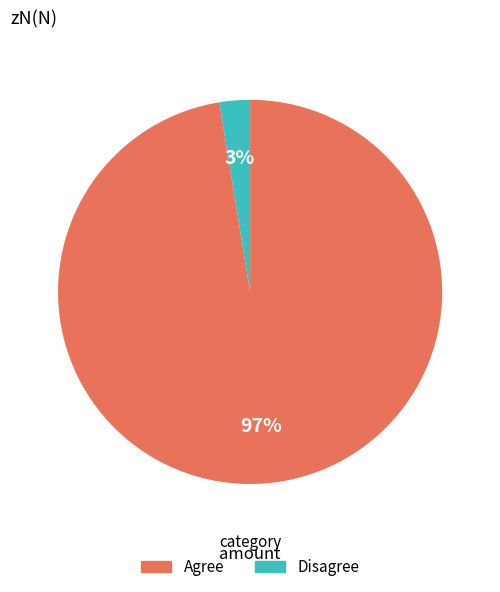

Does any single category account for the majority?

Yes